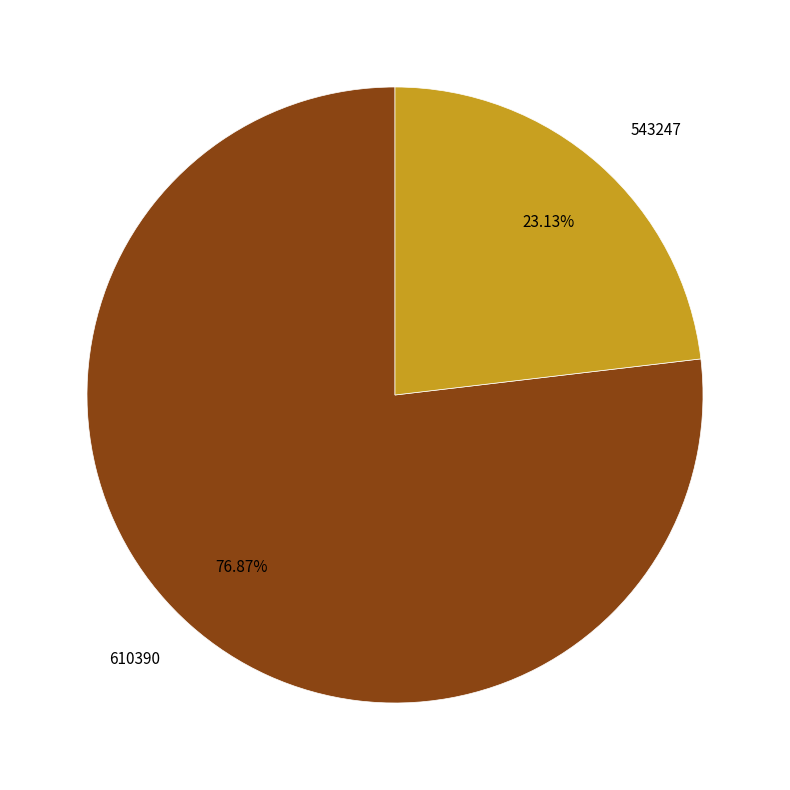

To the nearest percent, what is the combined percentage of 610390 and 543247?

100%